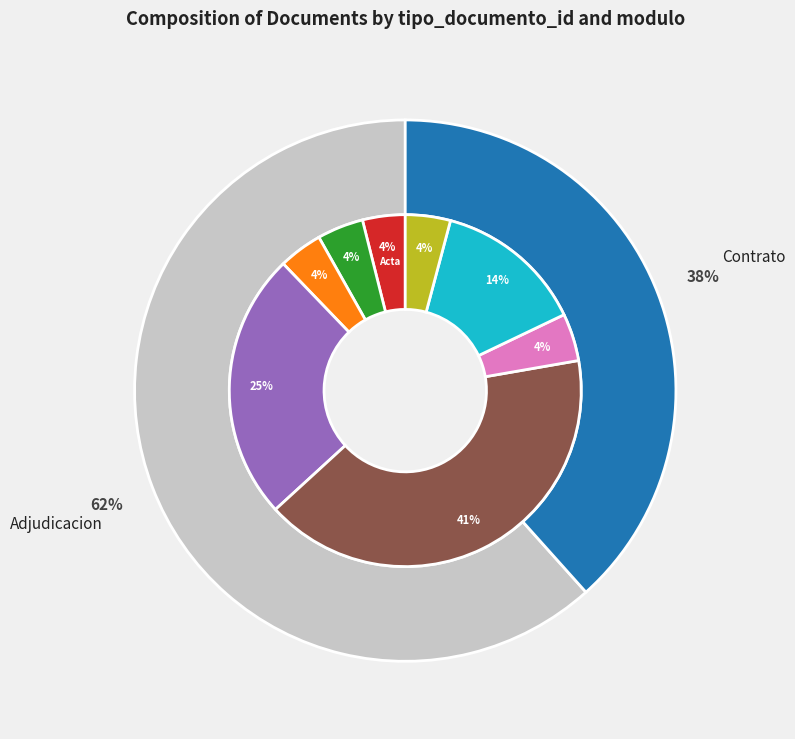

The Informe de Evaluación slice represents 4% of the pie. True or false?

True